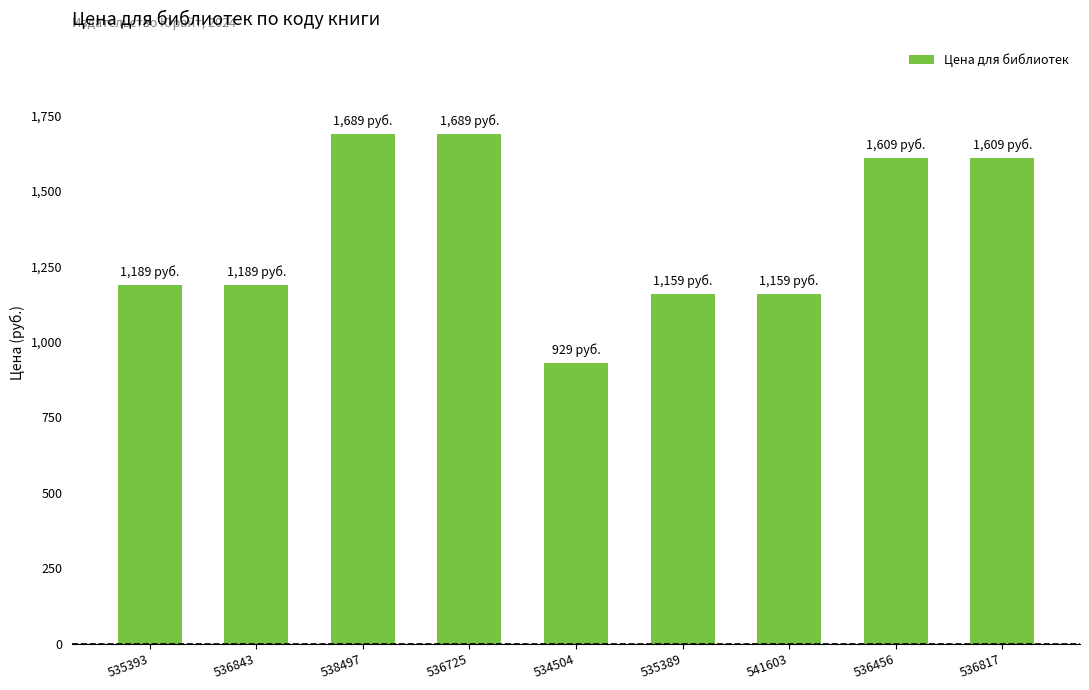

What is the change in value from 538497 to 541603?

-530